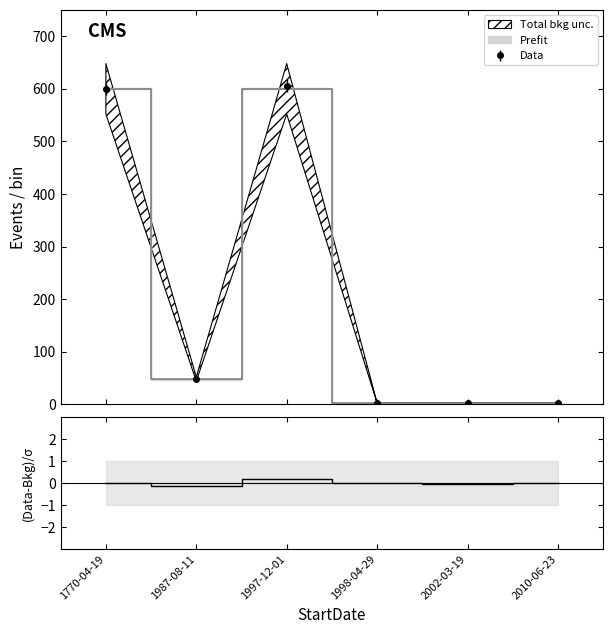

True or false: Data has more than 0 points higher than both neighbors.

True